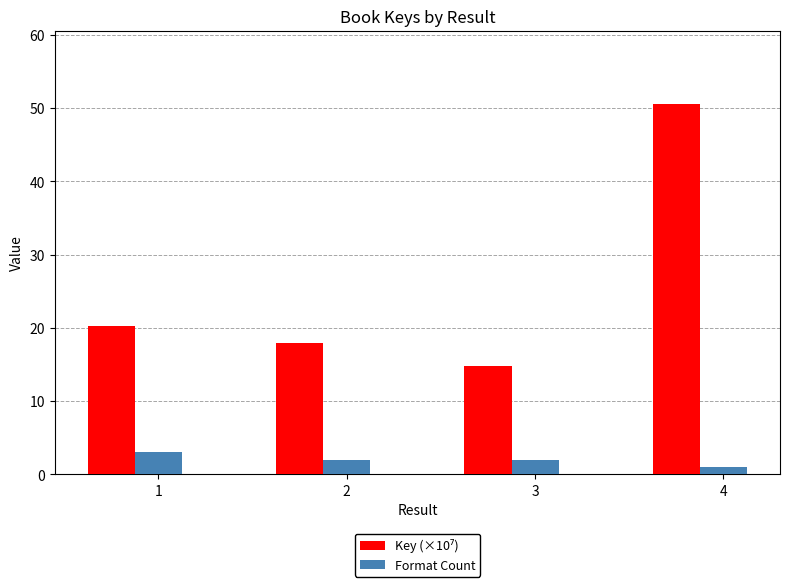

Which label corresponds to the largest value in the chart?

4